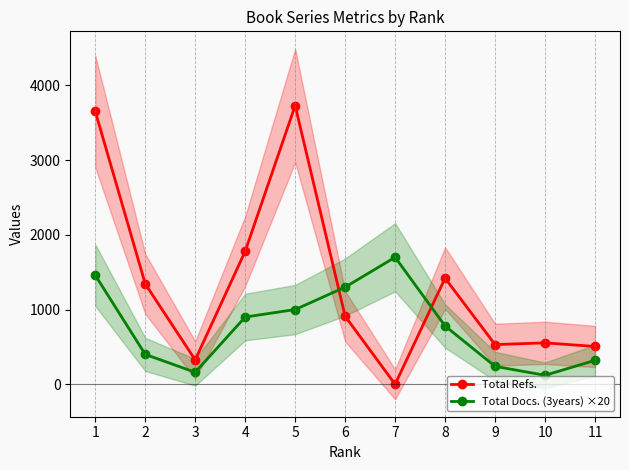

Is this an area chart (filled region under the line)?

No